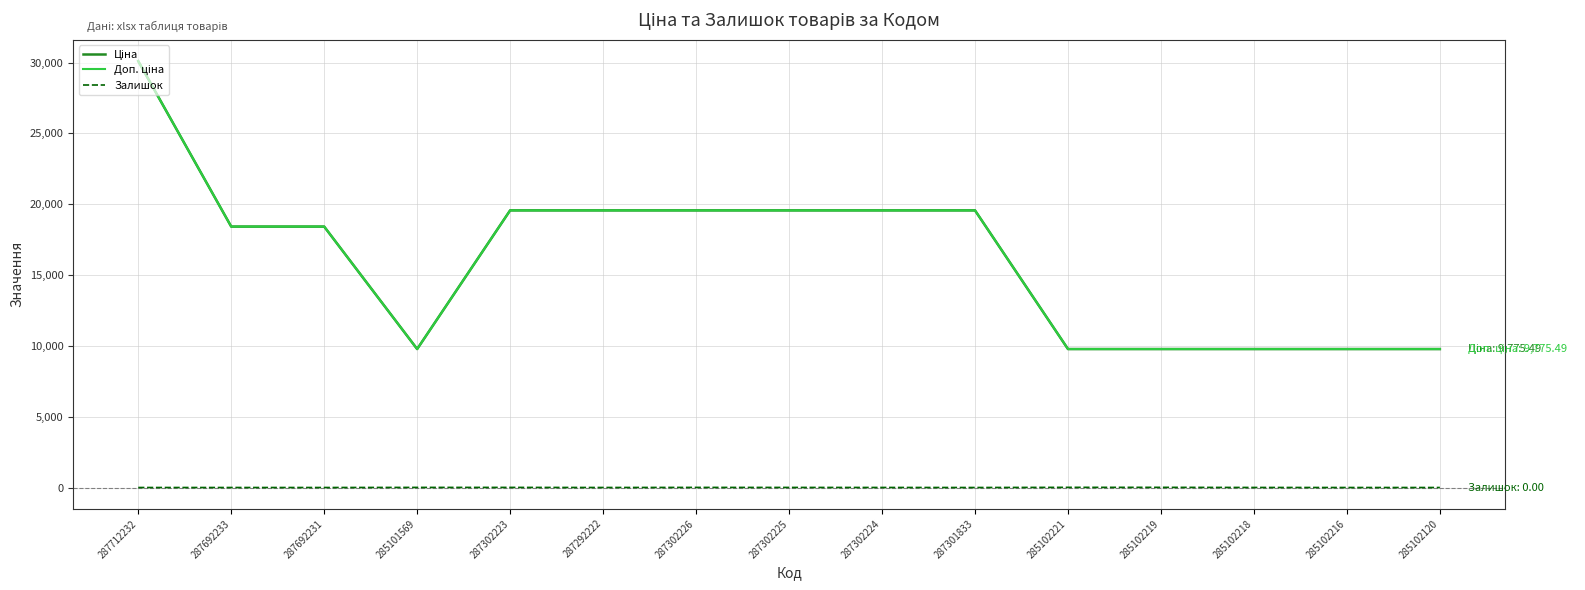

Does the chart have visible grid lines?

Yes